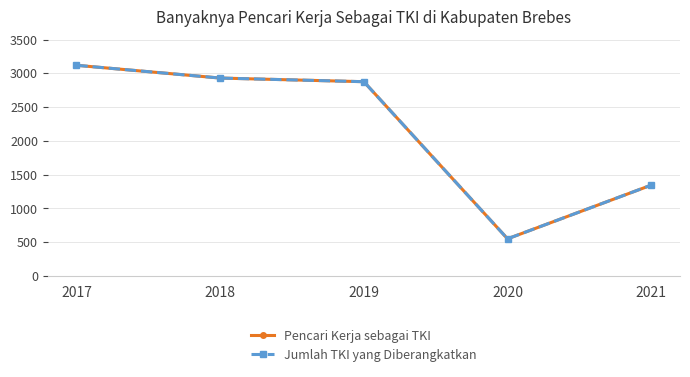

What is the sum of all Pencari Kerja sebagai TKI values?

10820